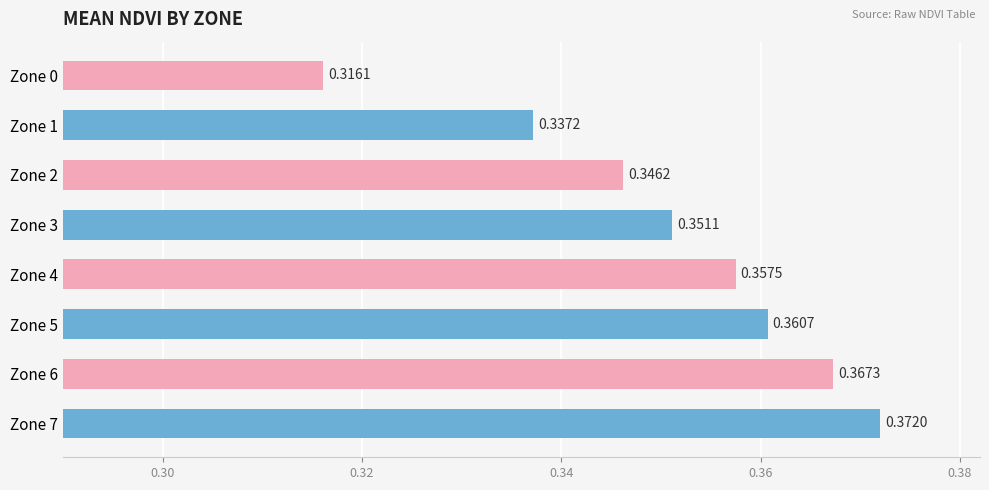

Rank the categories by value from highest to lowest.

Zone 7, Zone 6, Zone 5, Zone 4, Zone 3, Zone 2, Zone 1, Zone 0